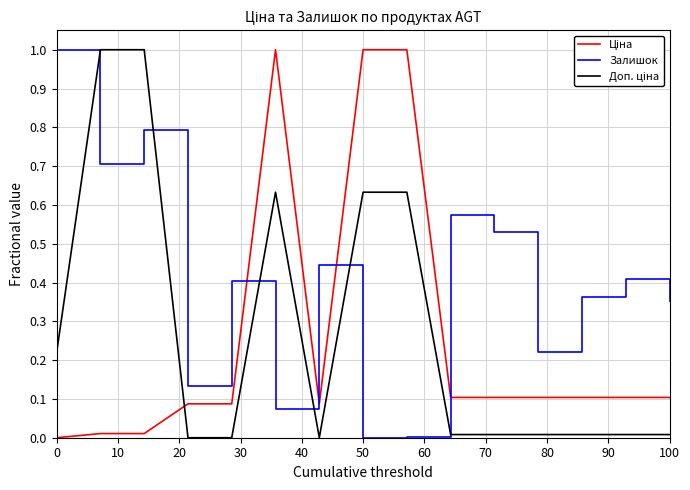

Which series has the largest total across all categories?

Залишок